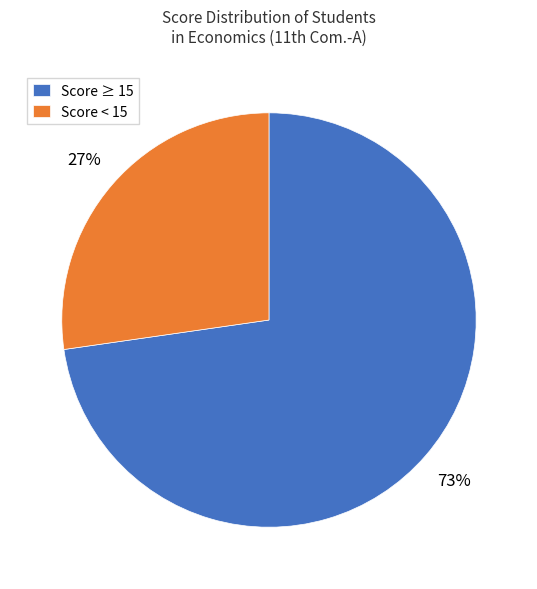

How many slices are in this pie chart?

2